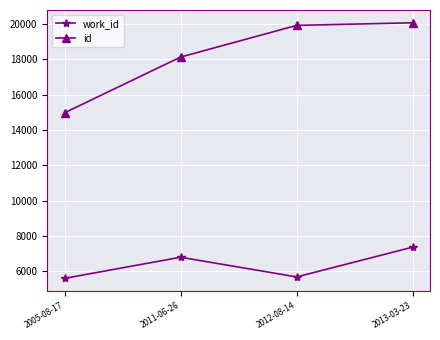

What is the minimum value shown in the chart?

5601